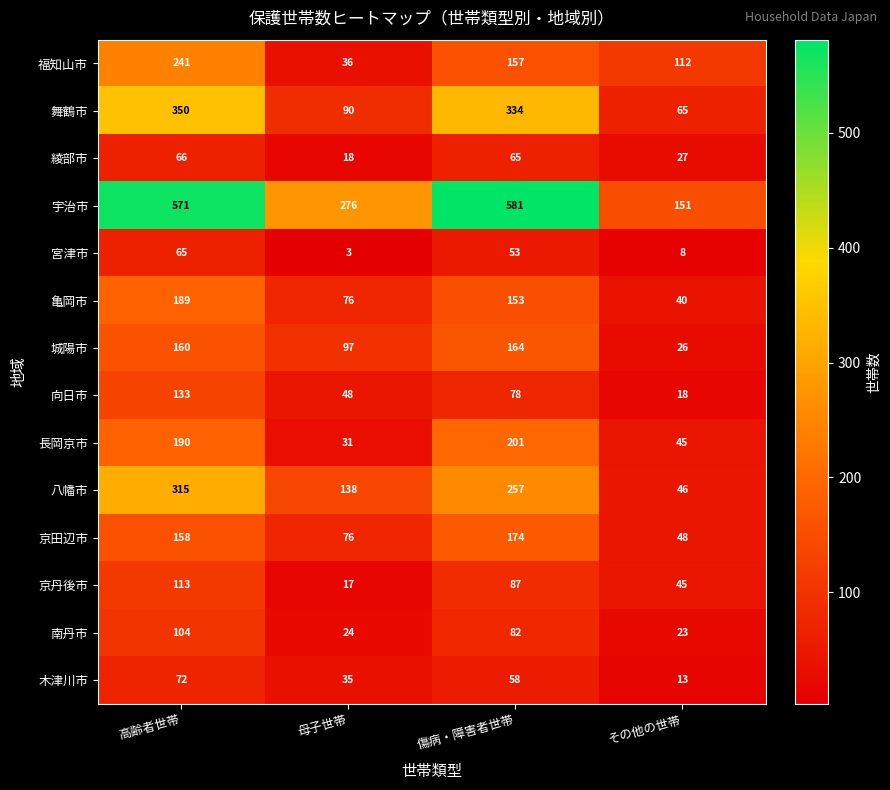

What is the difference between the 京田辺市 values at 高齢者世帯 and 母子世帯?

82